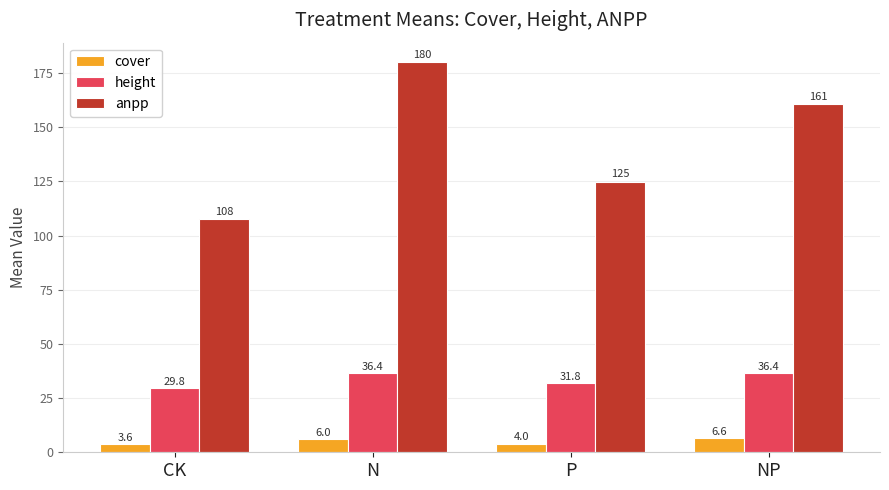

At which category does the chart reach its minimum across all series?

CK